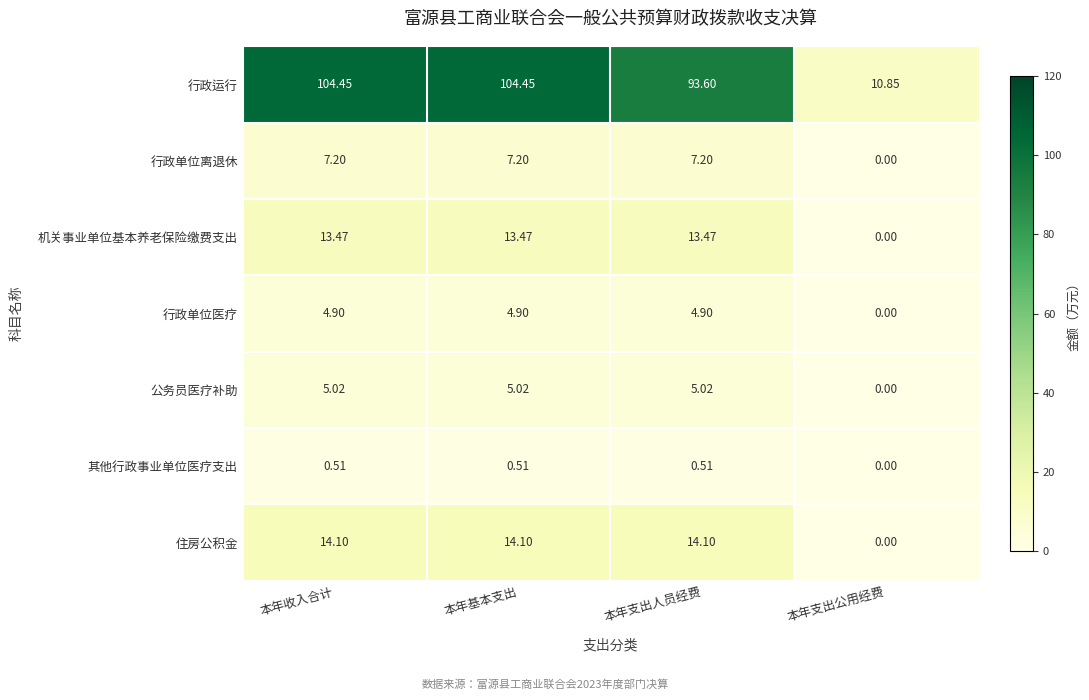

At 本年收入合计, list the series in order from largest to smallest.

行政运行, 住房公积金, 机关事业单位基本养老保险缴费支出, 行政单位离退休, 公务员医疗补助, 行政单位医疗, 其他行政事业单位医疗支出